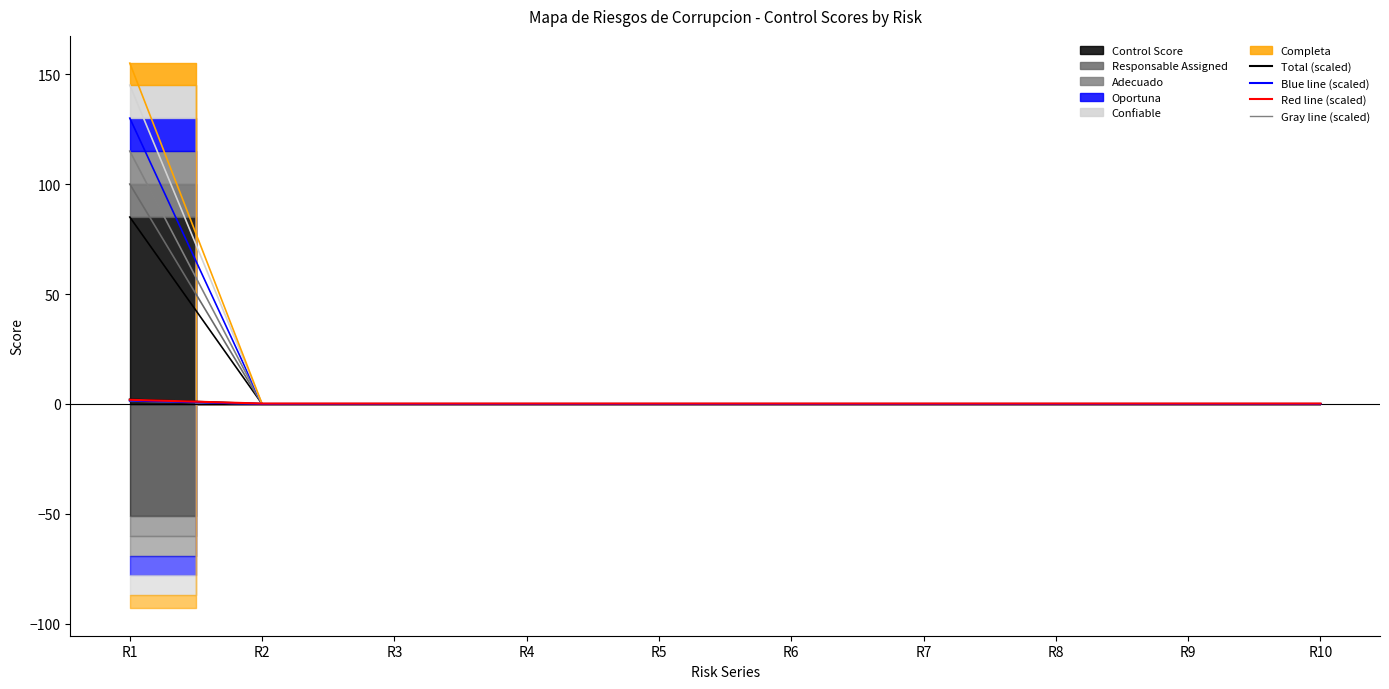

True or false: Blue line (scaled) and Red line (scaled) cross at least once.

False